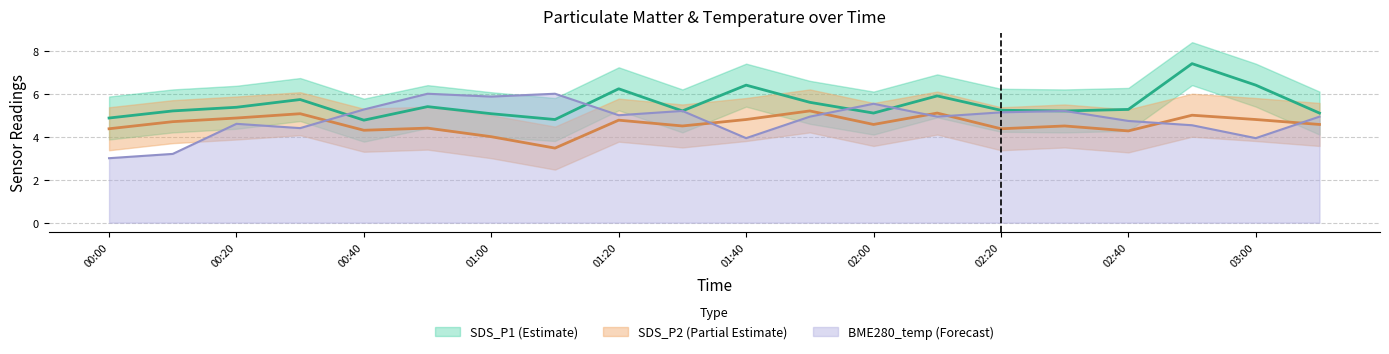

What is the sum of the SDS_P2 values at 01:20 and 02:40?

9.0